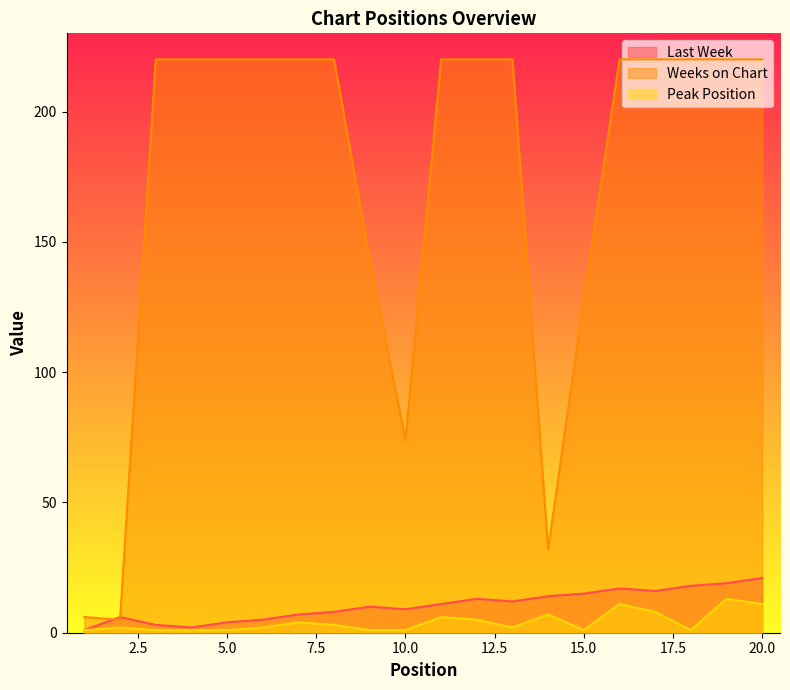

Reading right to left, extract all data points from this chart.

Last Week: 21	19	18	16	17	15	14	12	13	11	9	10	8	7	5	4	2	3	6	1
Weeks on Chart: 220	220	220	220	220	128	32	220	220	220	74	143	220	220	220	220	220	220	5	6
Peak Position: 11	13	1	8	11	1	7	2	5	6	1	1	3	4	2	1	1	1	2	1